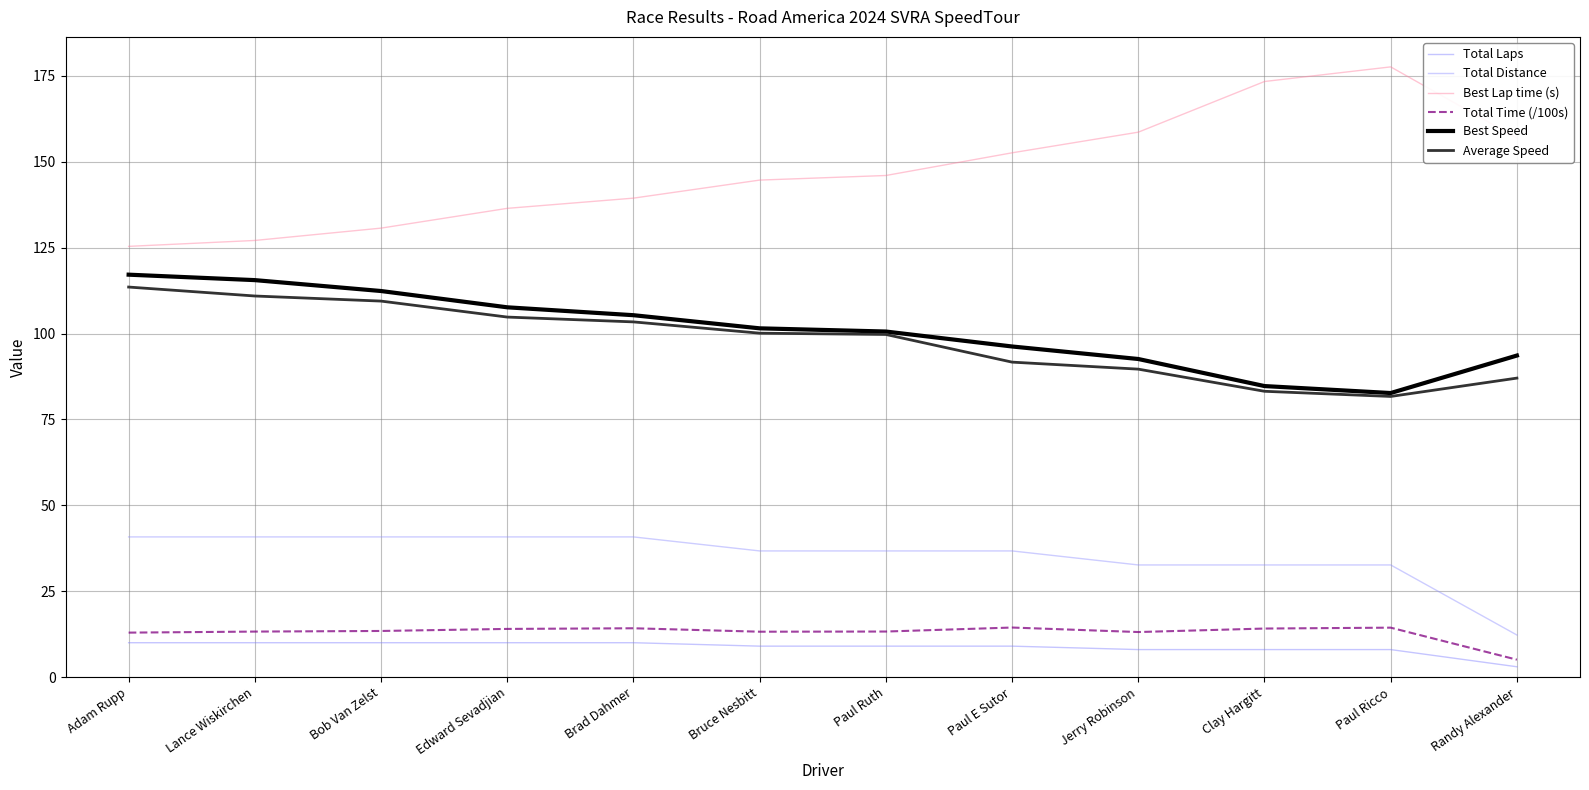

Where does the Average Speed series first go above 100?

Adam Rupp